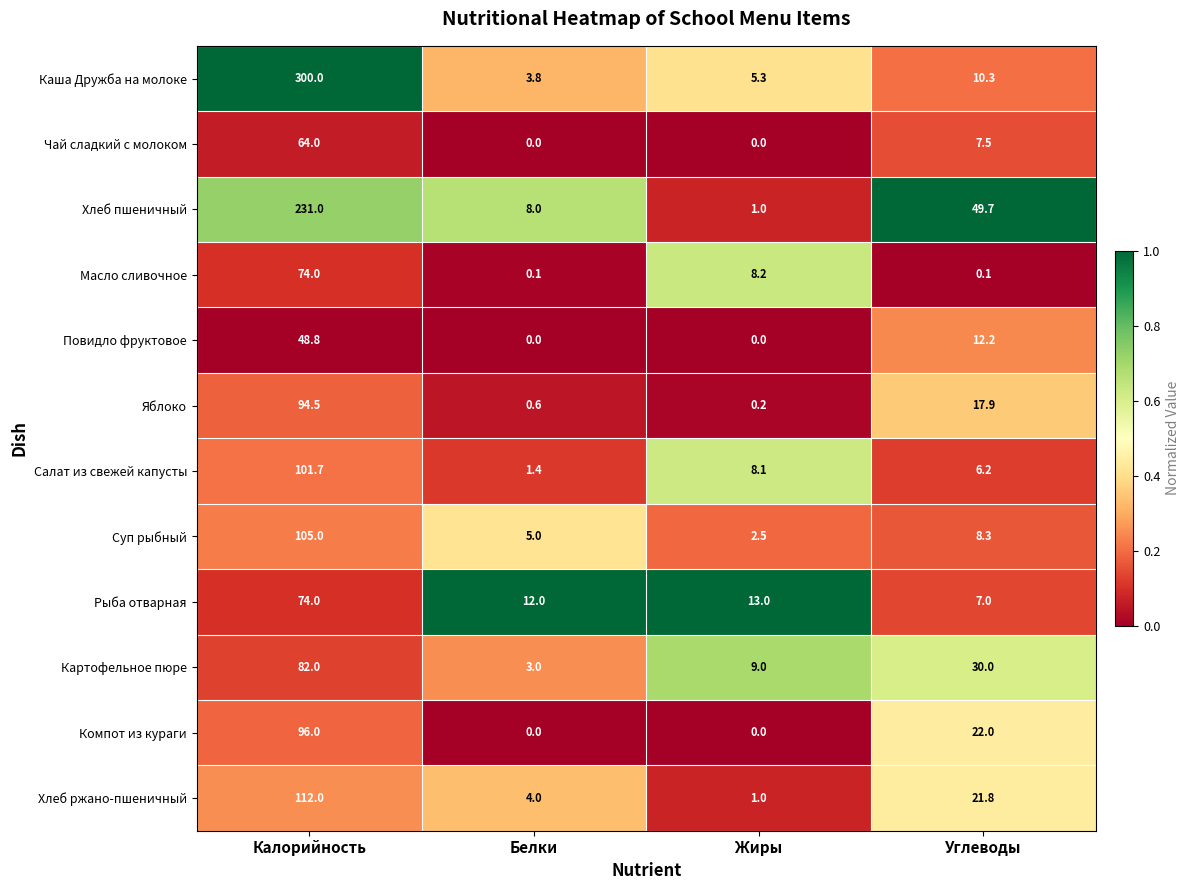

What is the difference between the Чай сладкий с молоком values at Углеводы and Жиры?

7.5